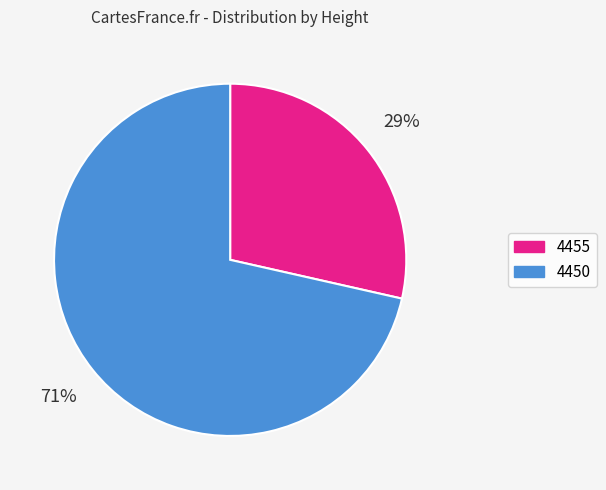

To the nearest percent, what is the combined percentage of 4450 and 4455?

100%